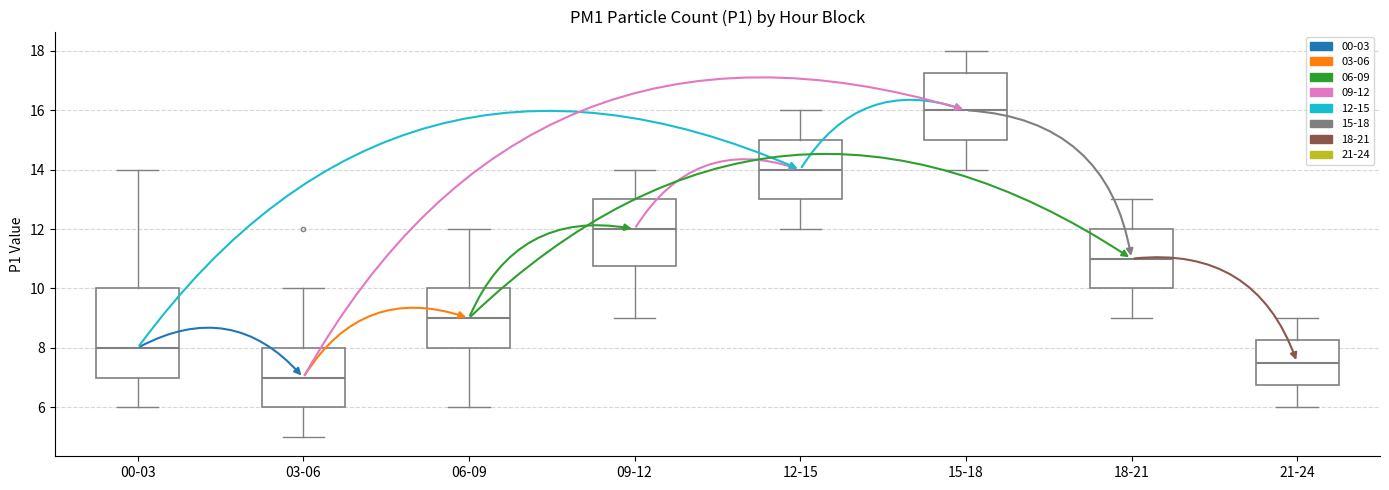

Where does the upper whisker of the box for 21-24 end on the y-axis? The values are not printed on the chart, so give them approximately, as read against the axis.

9.0